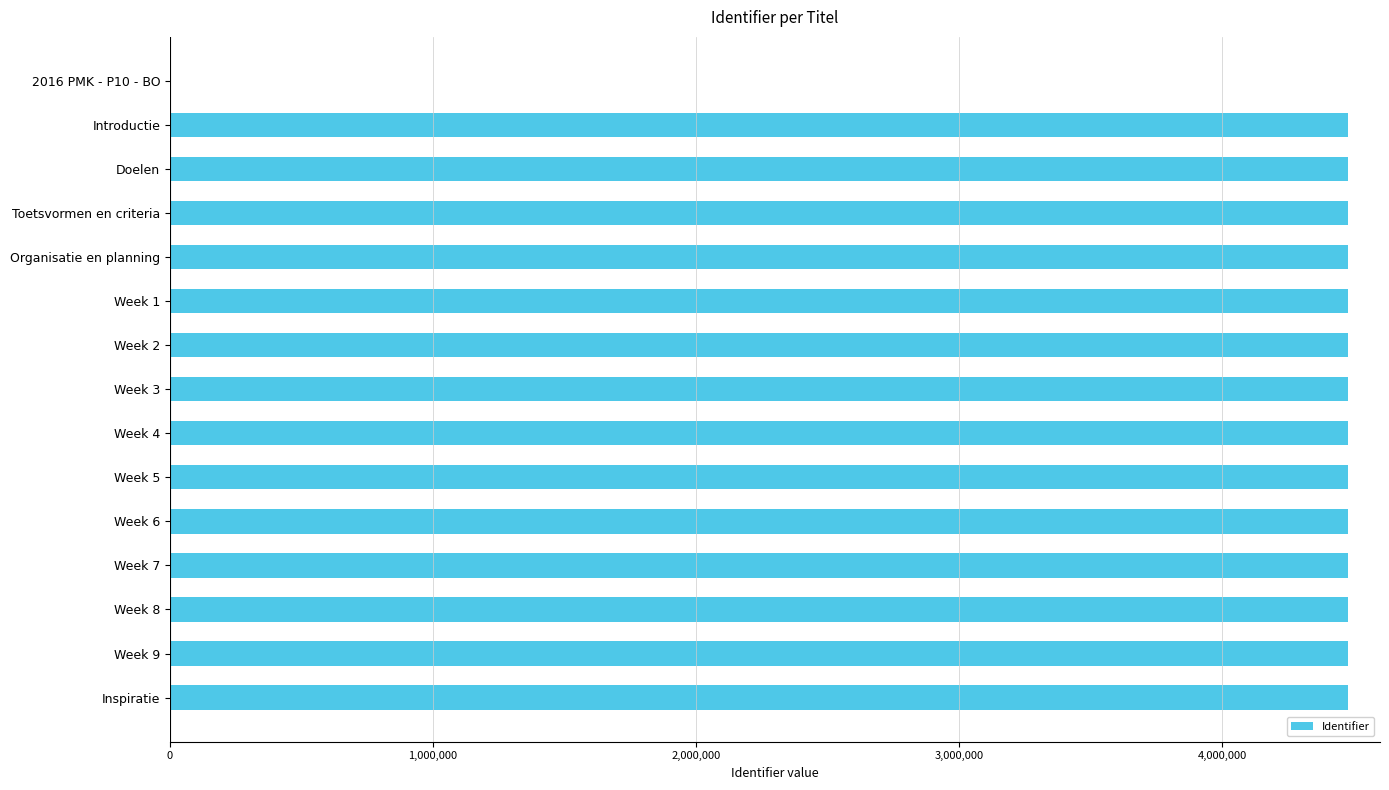

What is the sum of all values?

62688240